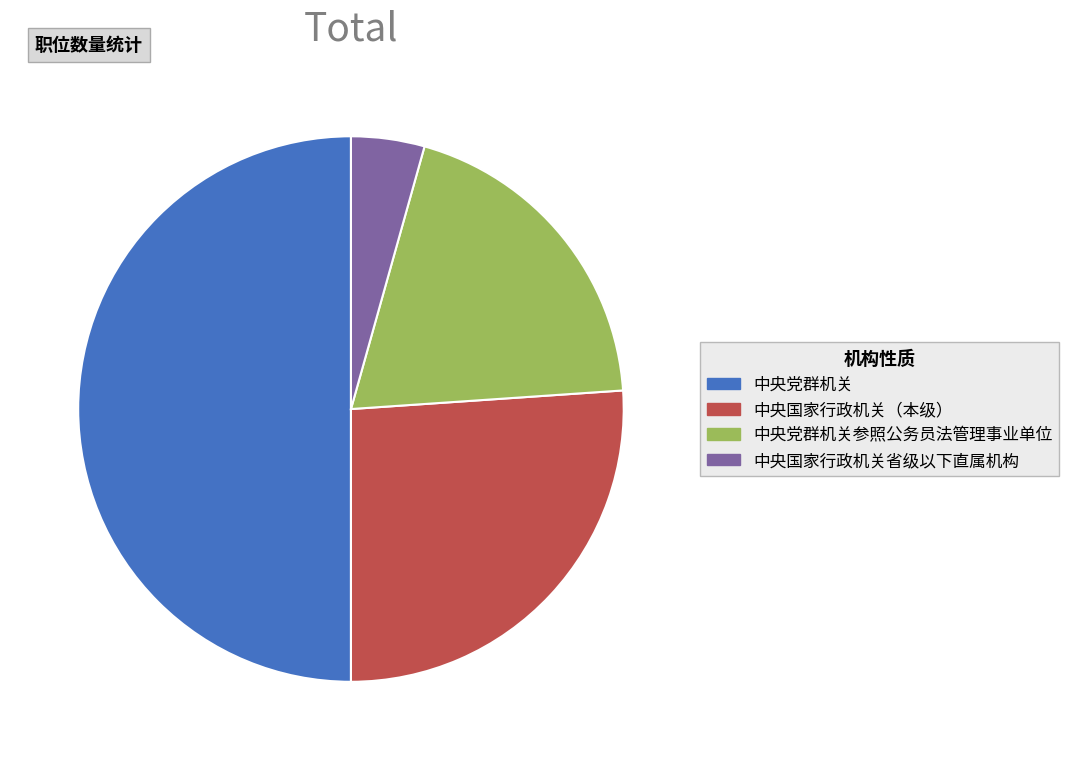

How many segments does this pie chart have?

4